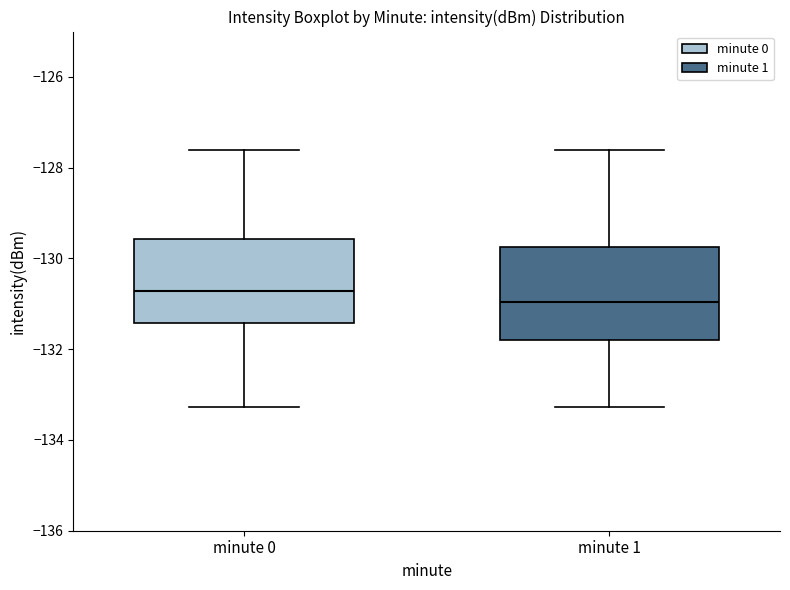

Reading left to right, read every box against the y-axis: the position of its median line, the range the box covers, and the ends of its whiskers. The values are not printed on the chart, so give them approximately, as read against the axis.

minute 0: median -130.8, box -131.4 to -129.6, whiskers -133.2 to -127.6
minute 1: median -131.0, box -131.8 to -129.8, whiskers -133.2 to -127.6